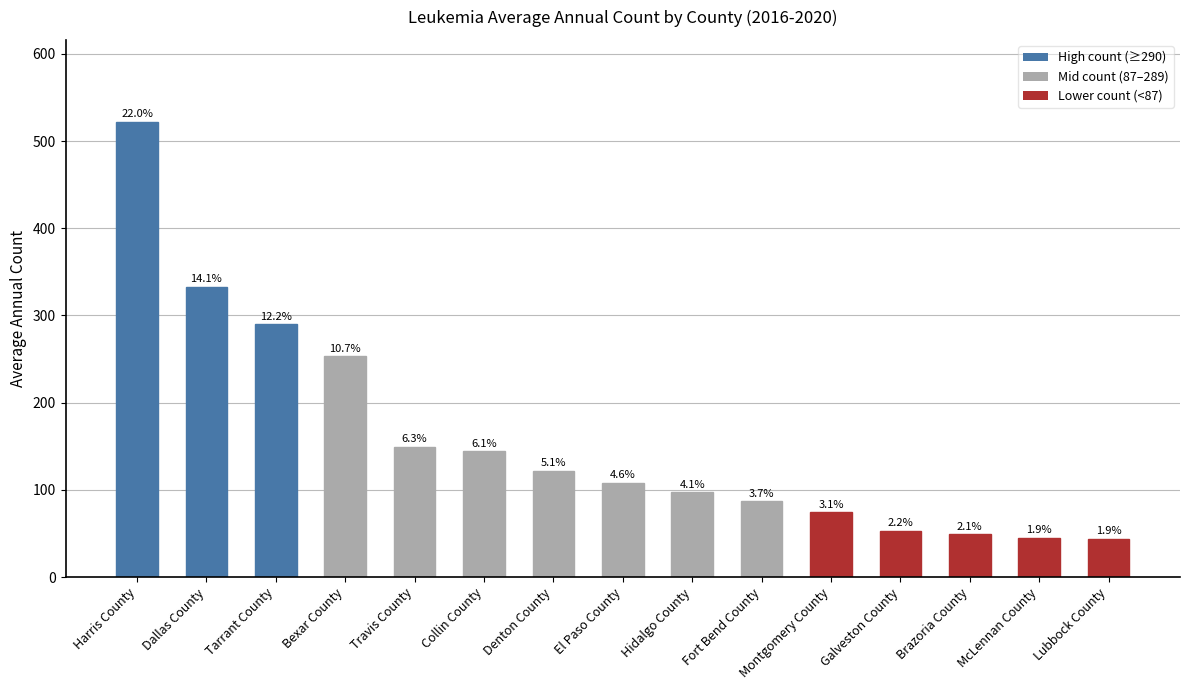

Between Tarrant County and Galveston County, which is larger?

Tarrant County